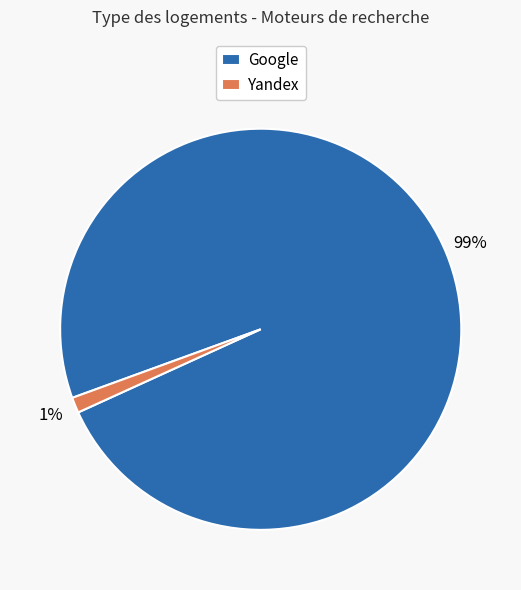

Is it true that Google is 89% of the pie?

False